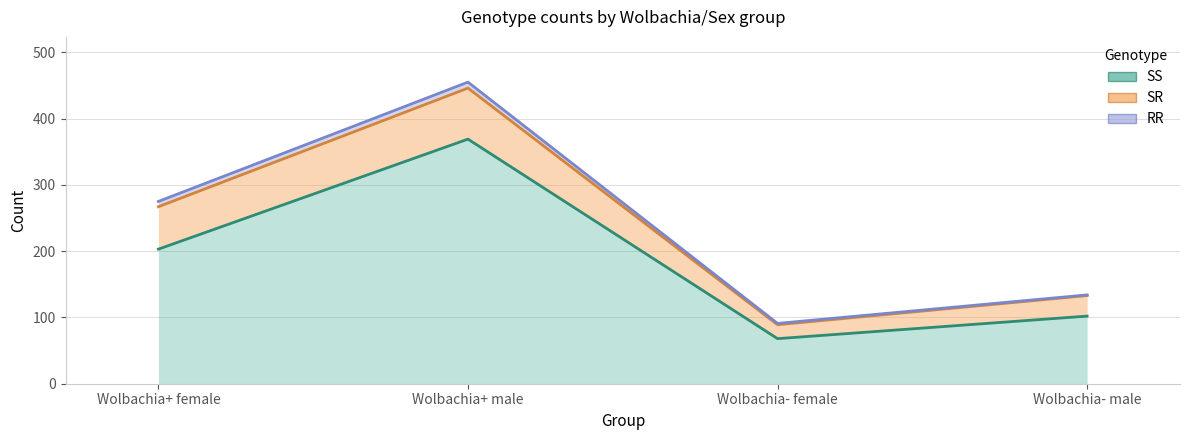

Rank the series by their average value, from lowest to highest.

RR, SR, SS